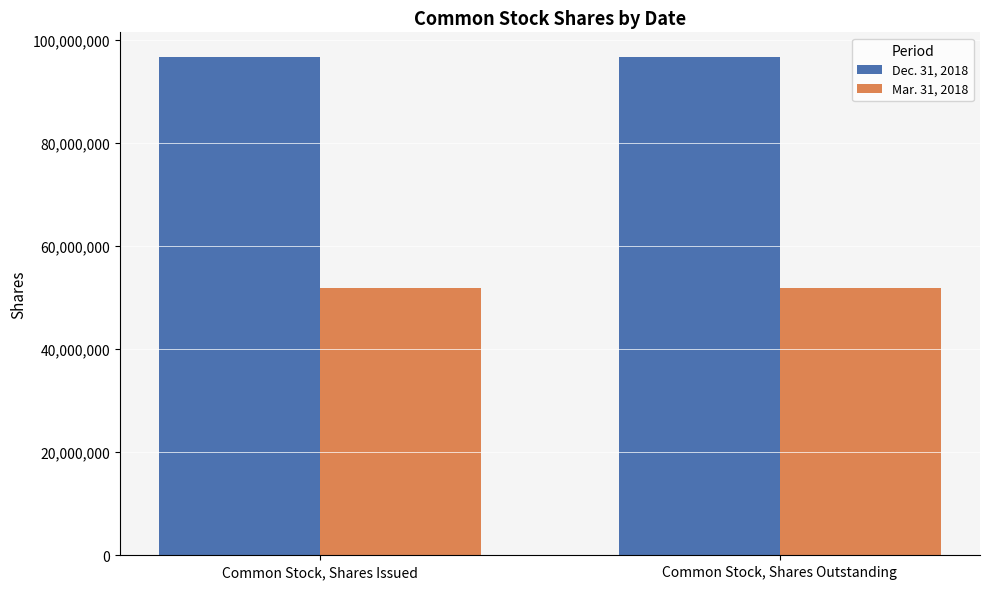

What is the average value of the Dec. 31, 2018 series?

96600000